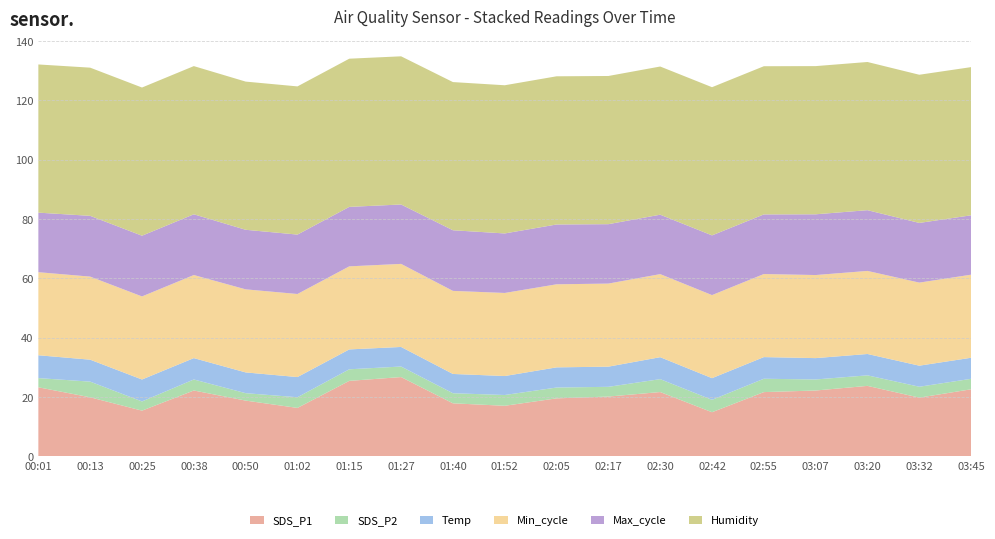

The value of SDS_P1 at 03:45 is 22.6. True or false?

True